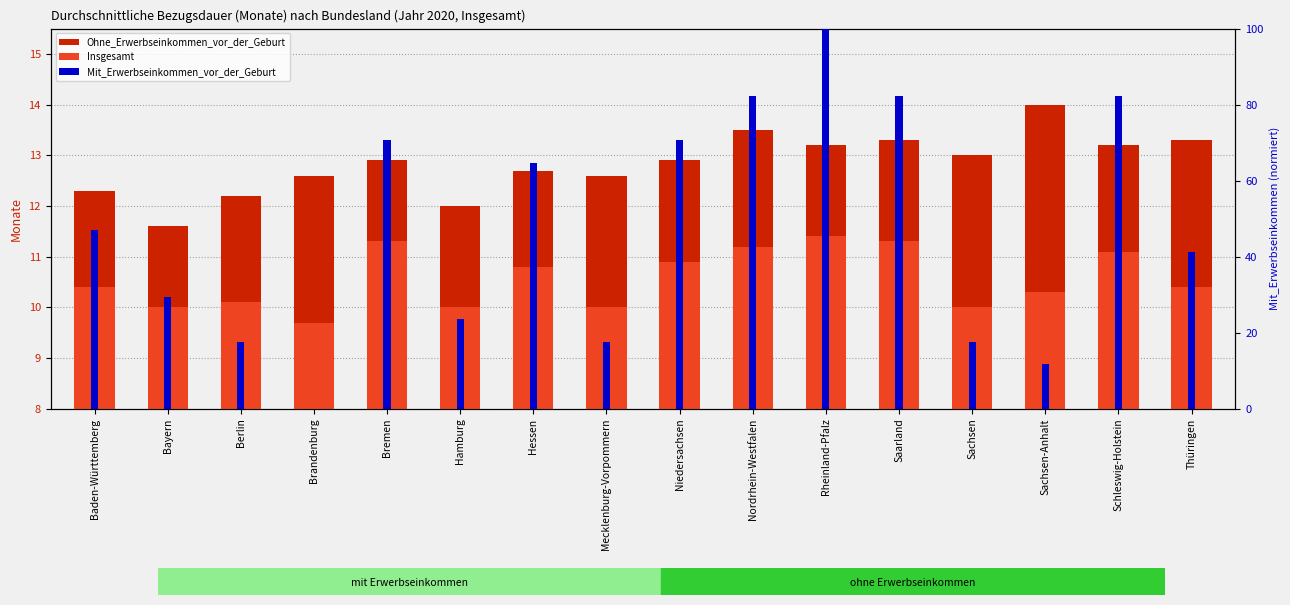

The value of Ohne_Erwerbseinkommen_vor_der_Geburt at Sachsen is 13.0. True or false?

True